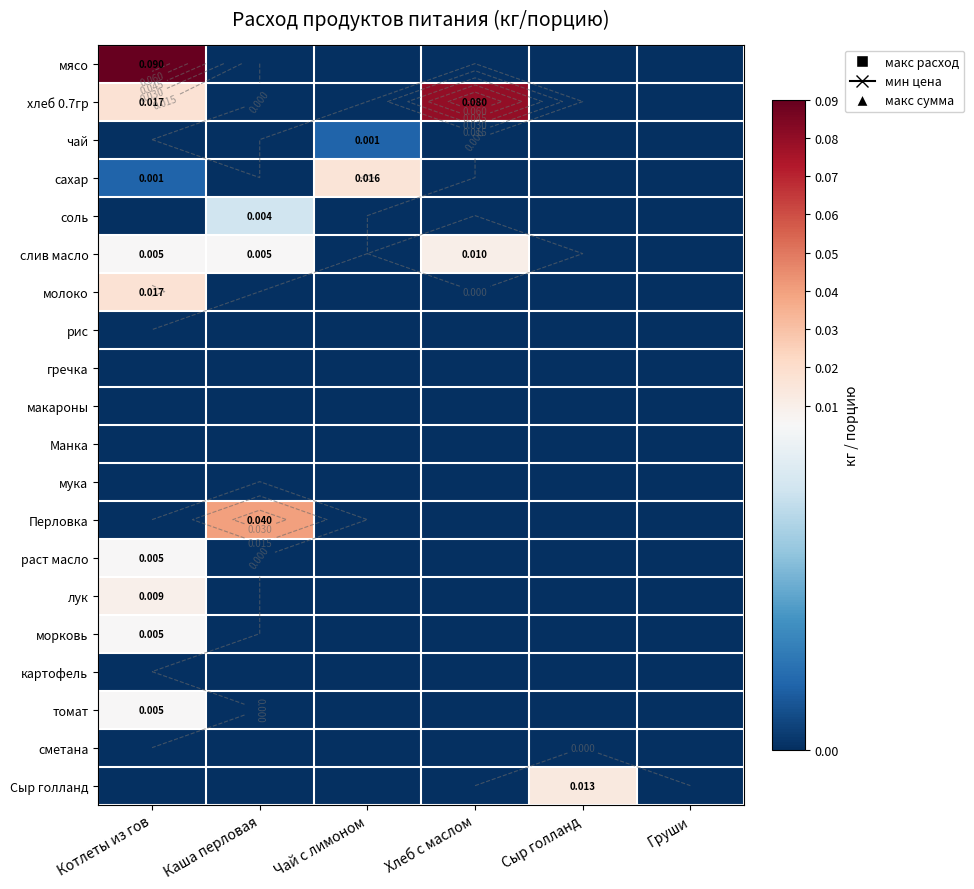

Between Чай с лимоном and Каша перловая, which is larger?

Чай с лимоном